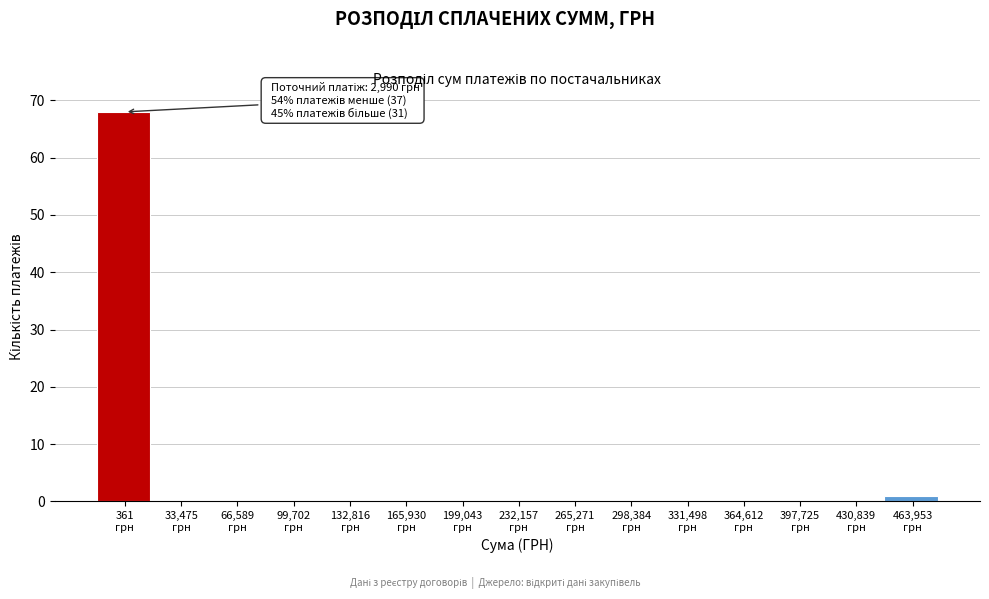

What is the sum of all values?

69